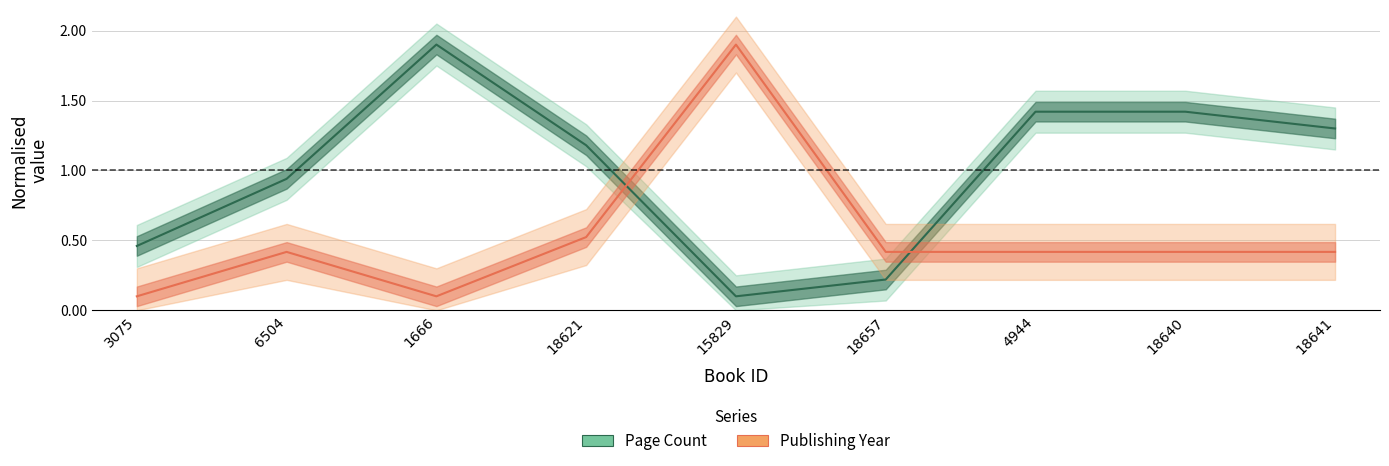

At which label is pageCount closest to 1?

6504